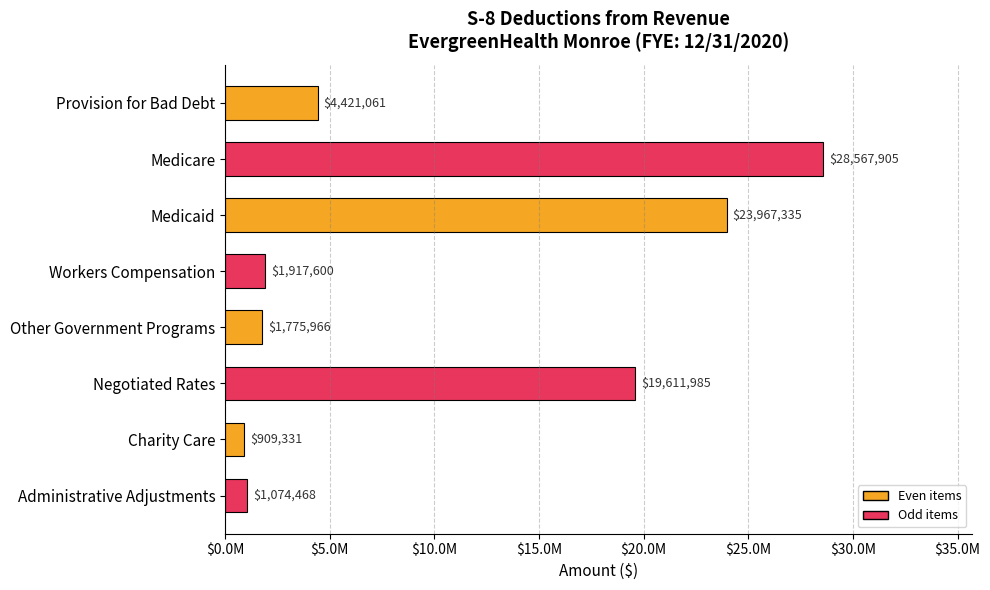

Does the chart contain any negative values?

No